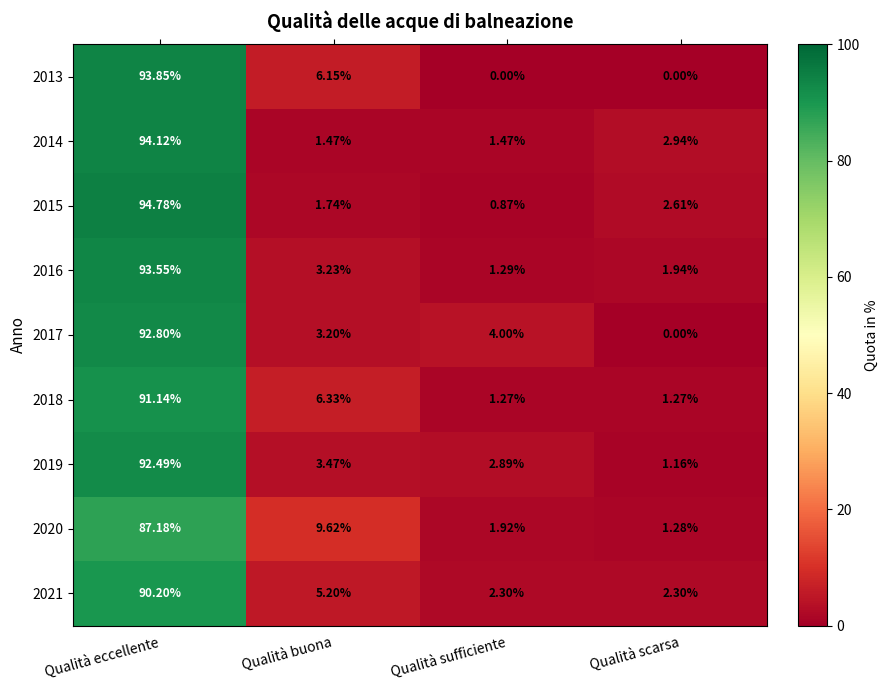

Is the value of 2015 at Qualità sufficiente greater than the value of 2017 at Qualità scarsa?

Yes